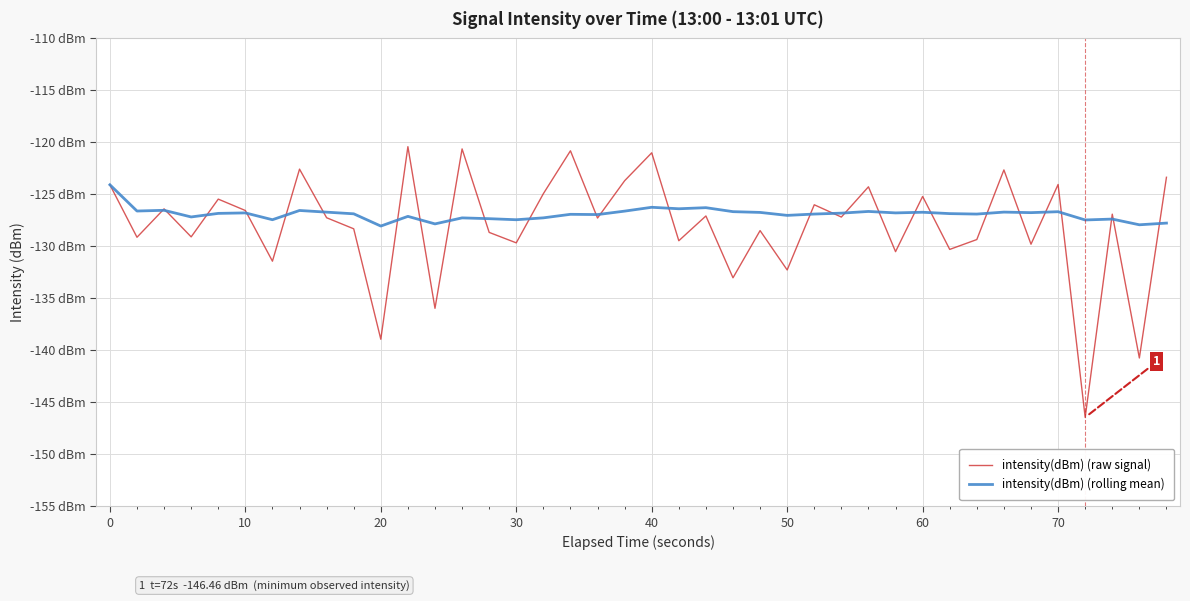

True or false: intensity(dBm) (rolling mean) and intensity(dBm) (raw signal) intersect in this chart.

True